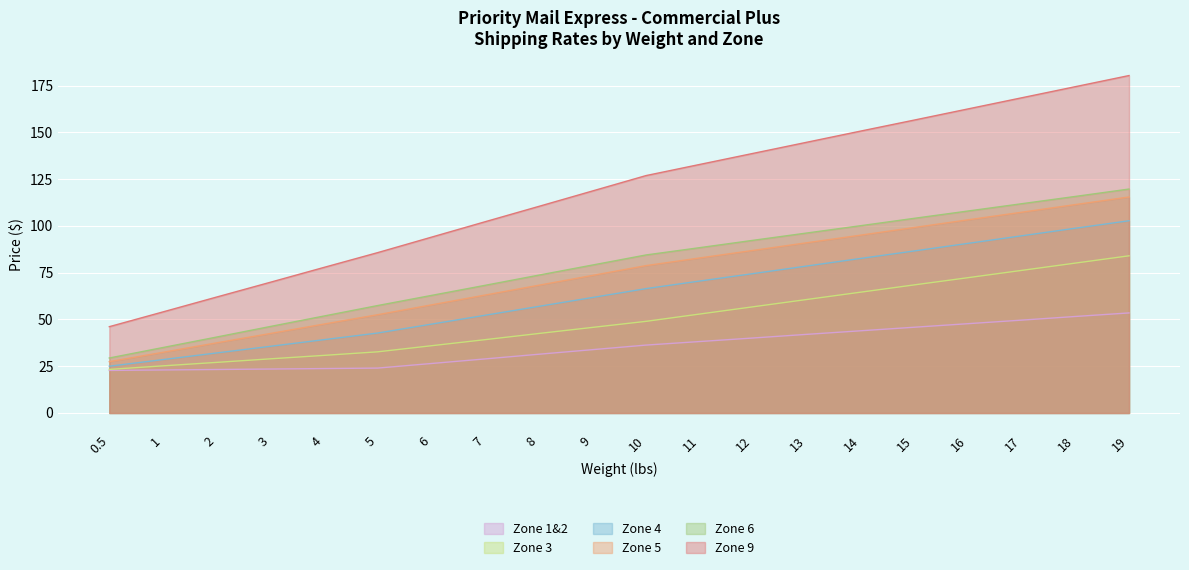

The value of Zone 3 at 9 is 25.0. True or false?

False